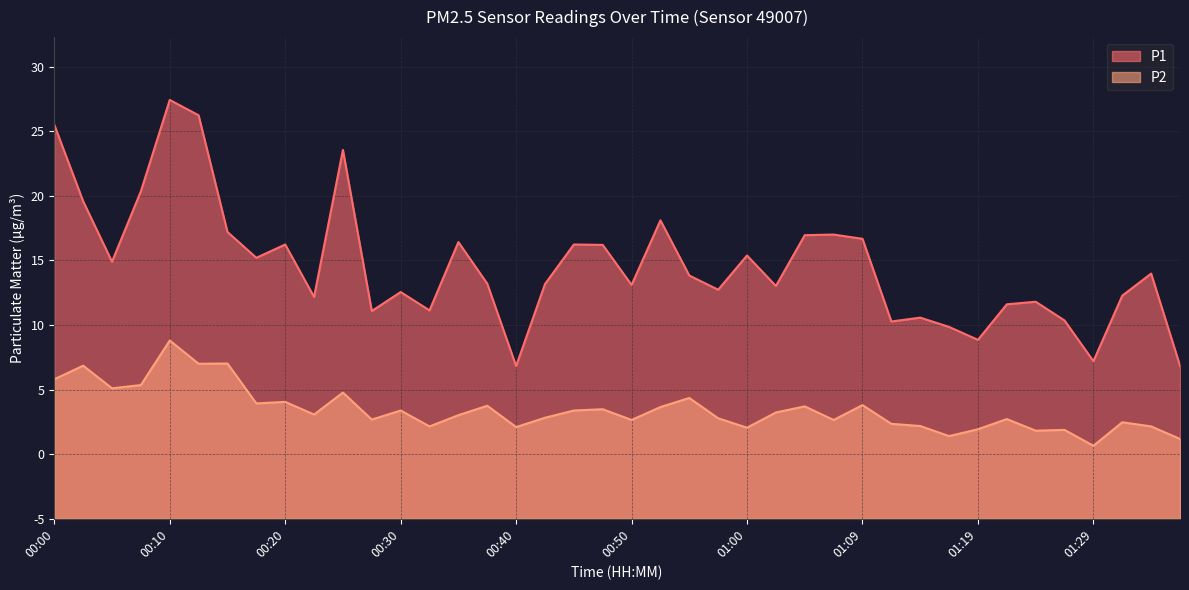

The P1 series shows 16.0 at 00:40. True or false?

False